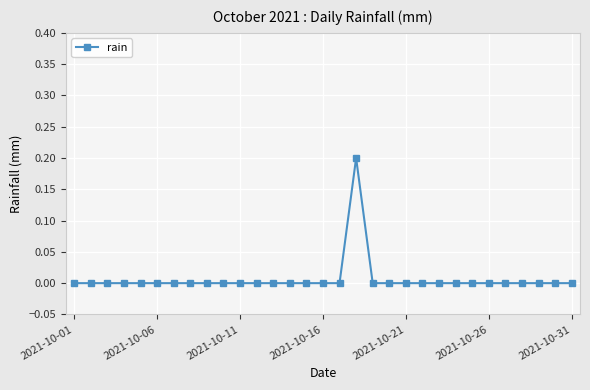

True or false: the data shows 0.1 at 2021-10-16.

False